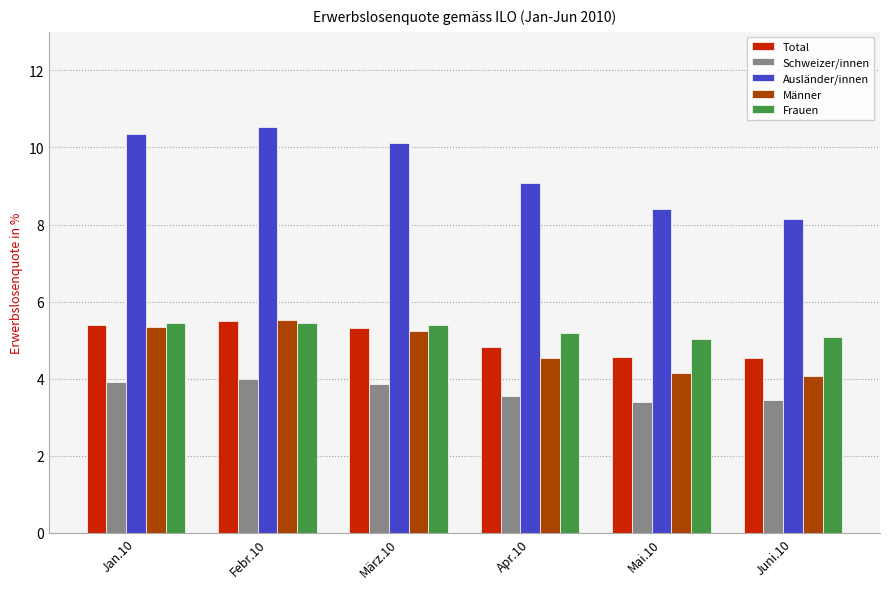

What is the minimum value shown in the chart?

3.4